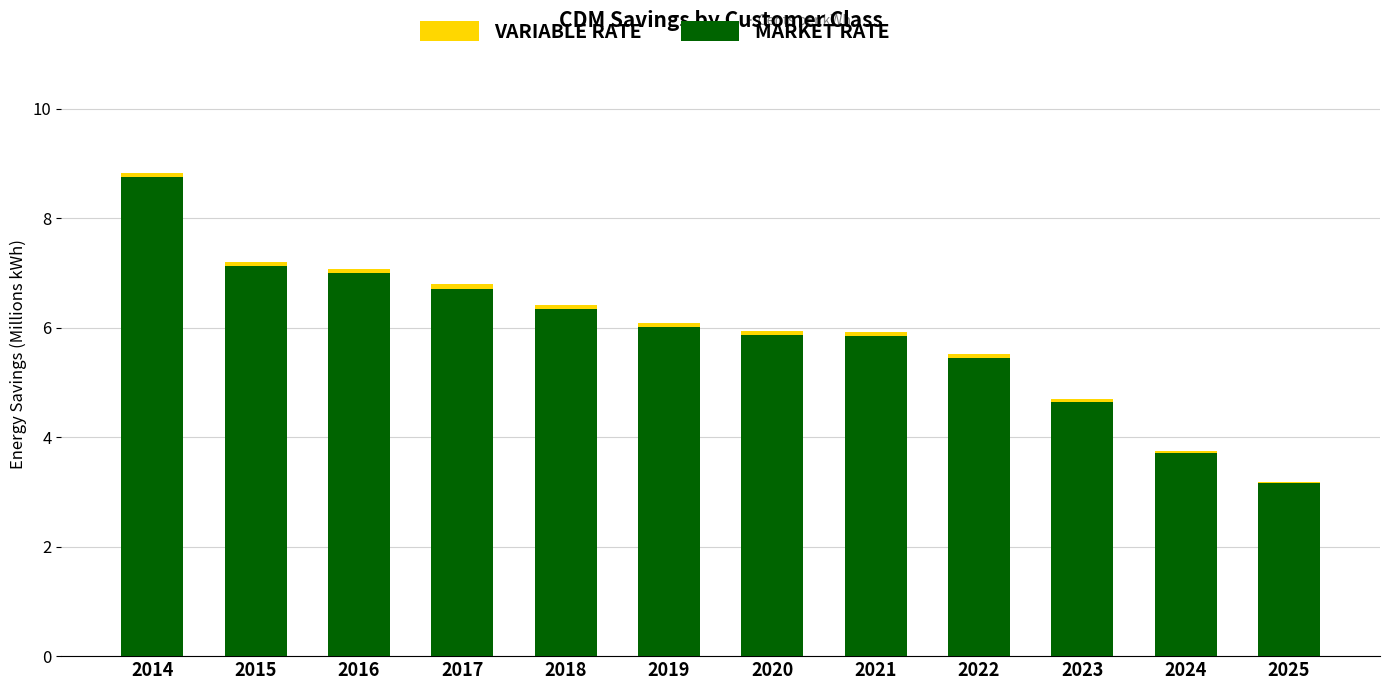

Are the bars horizontal?

No